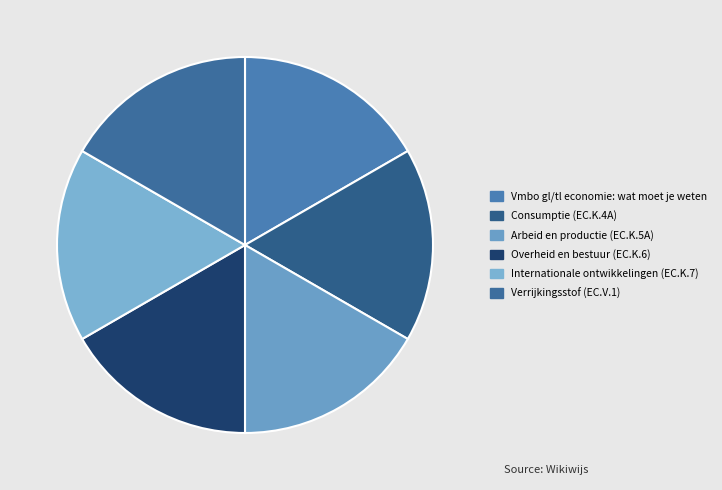

Does Overheid en bestuur (EC.K.6) account for over 50% of the chart?

No